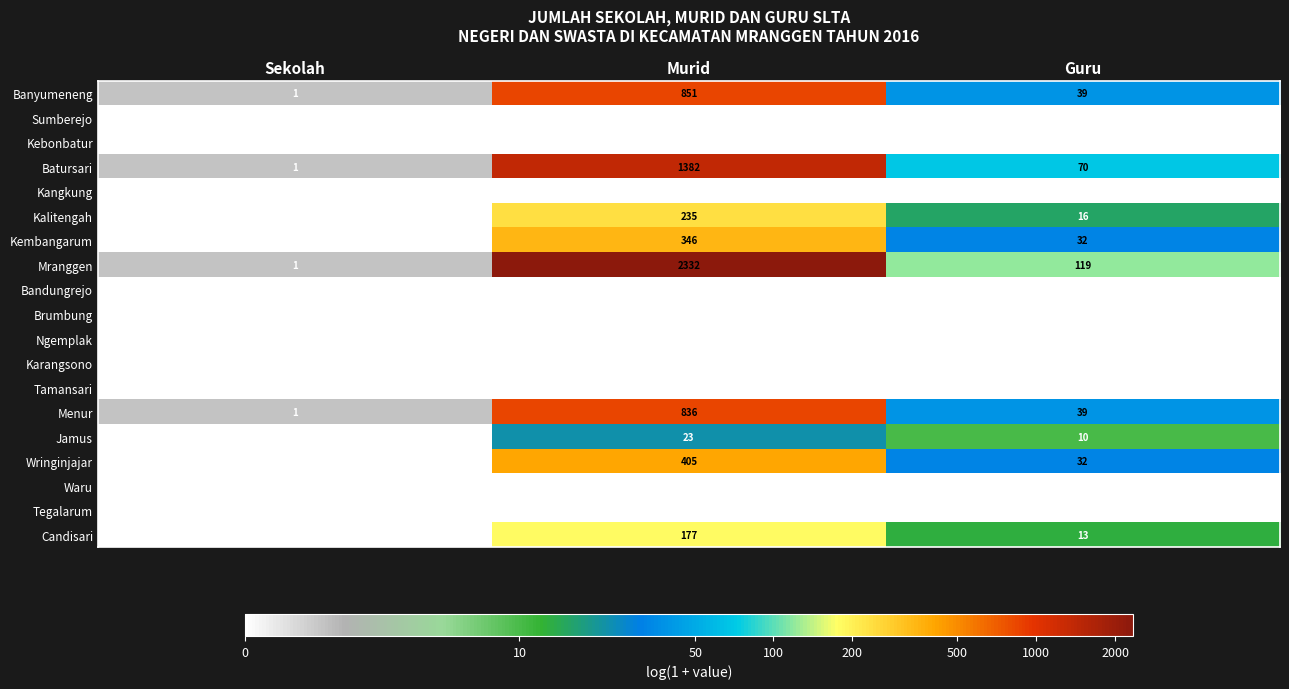

How many Jamus values are between 0 and 23?

3